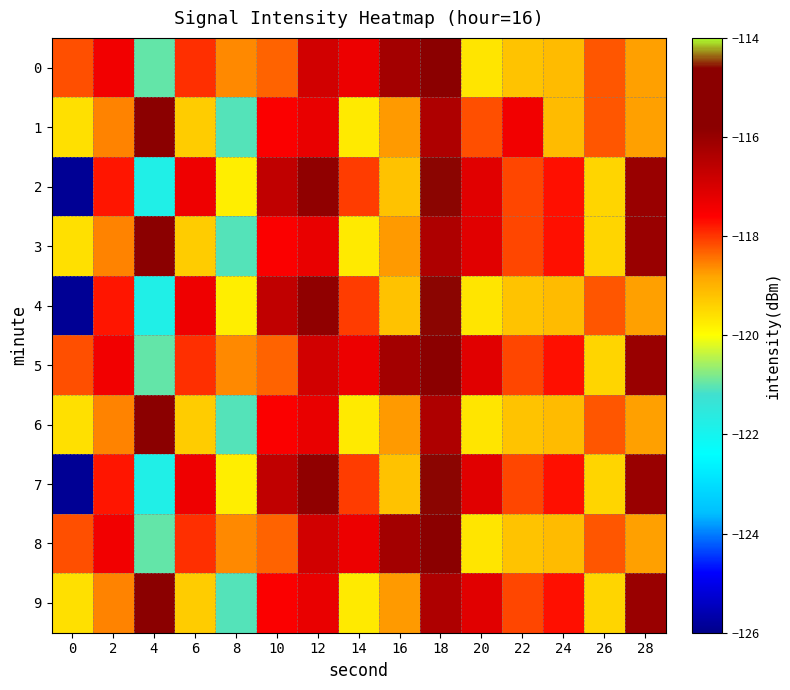

What is the maximum value shown in the chart?

-114.6